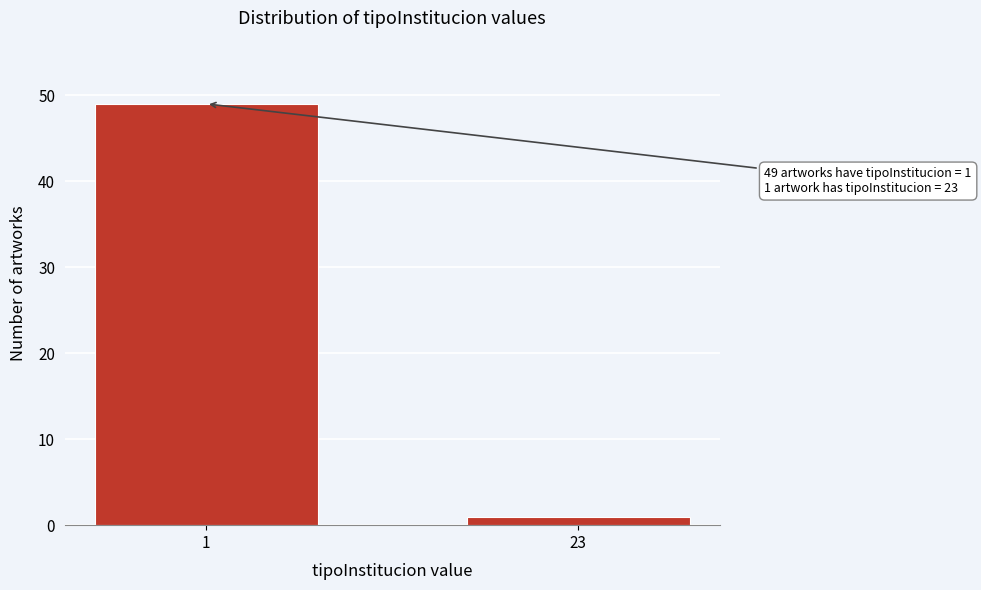

Reading right to left, extract all data points from this chart.

1	49